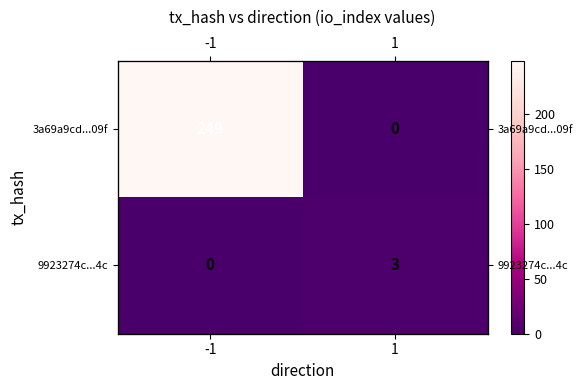

True or false: 9923274c...4c has a value of 3 at 1.

True